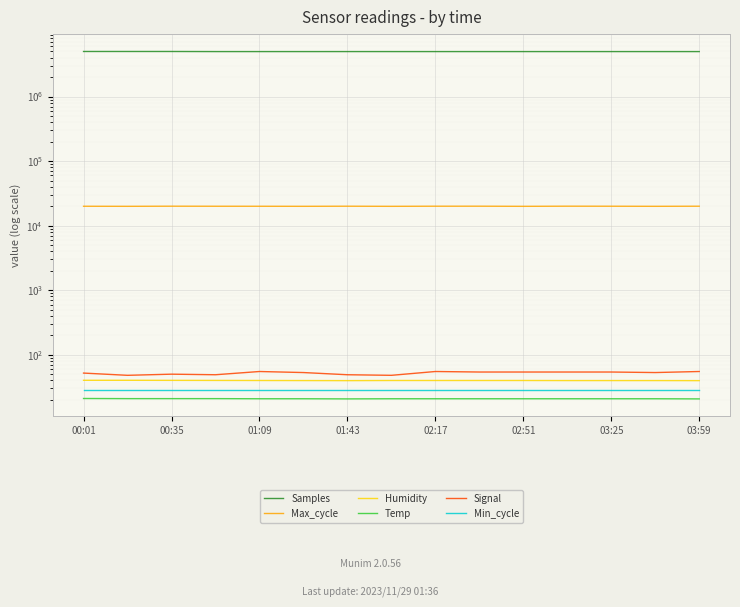

What is the average value of the Min_cycle series?

28.0